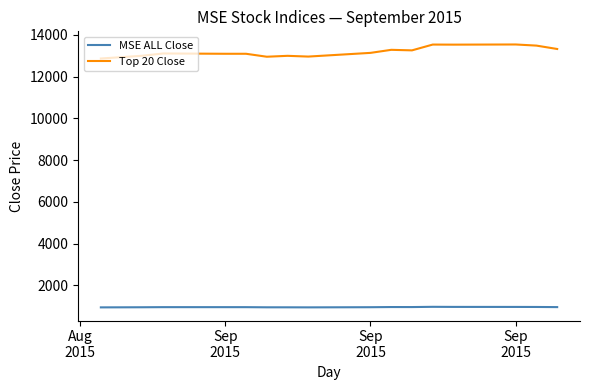

True or false: MSE ALL Close and Top 20 Close intersect in this chart.

False